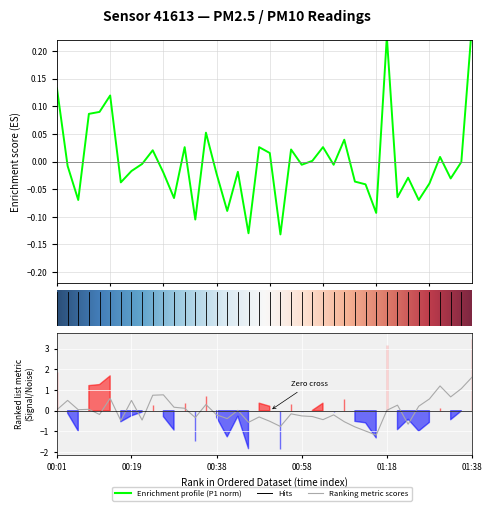

How many positive values does the P1 series have?

16